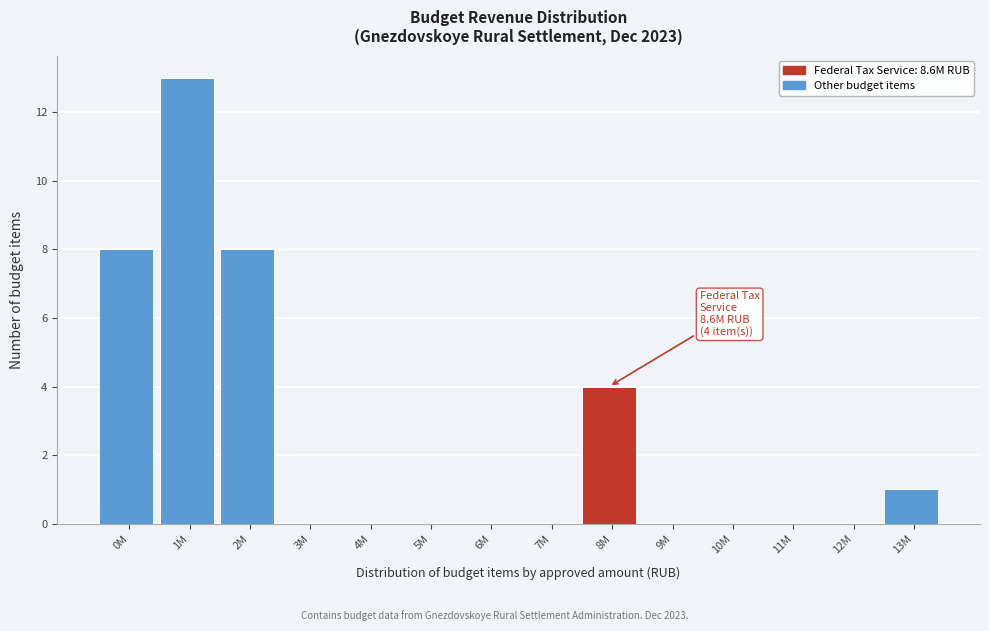

Reading left to right, what are all the values shown in this chart?

0M=8	1M=13	2M=8	3M=0	4M=0	5M=0	6M=0	7M=0	8M=4	9M=0	10M=0	11M=0	12M=0	13M=1